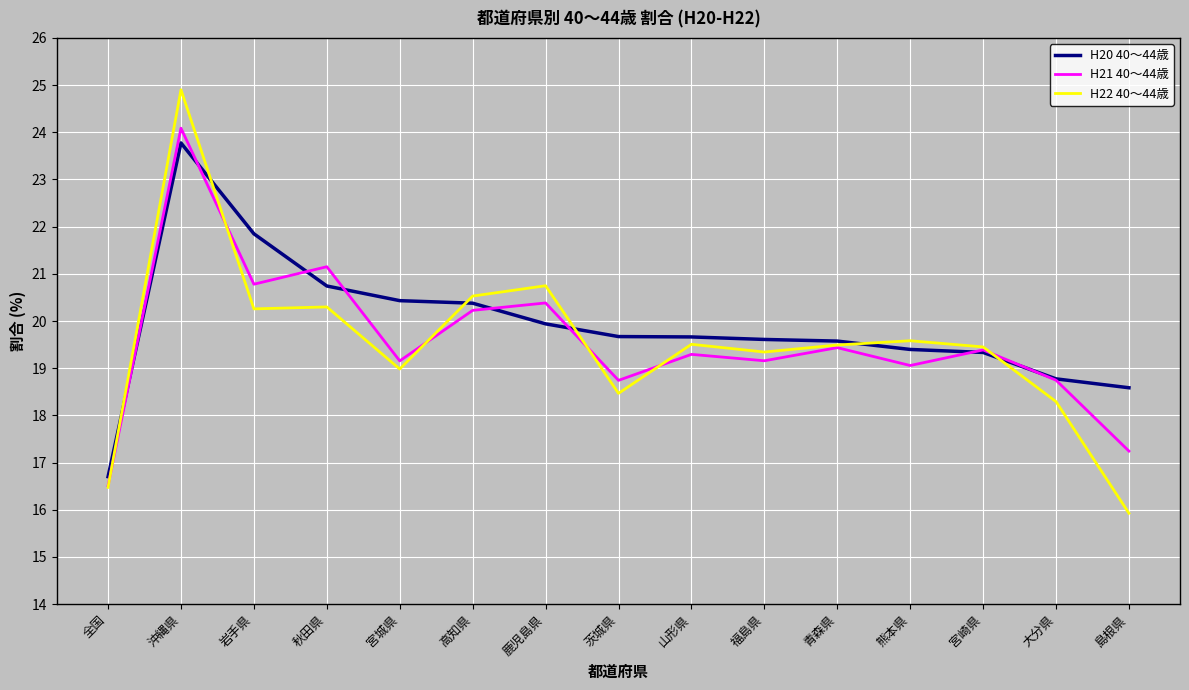

What is the difference between the highest and lowest values at 沖縄県?

1.1